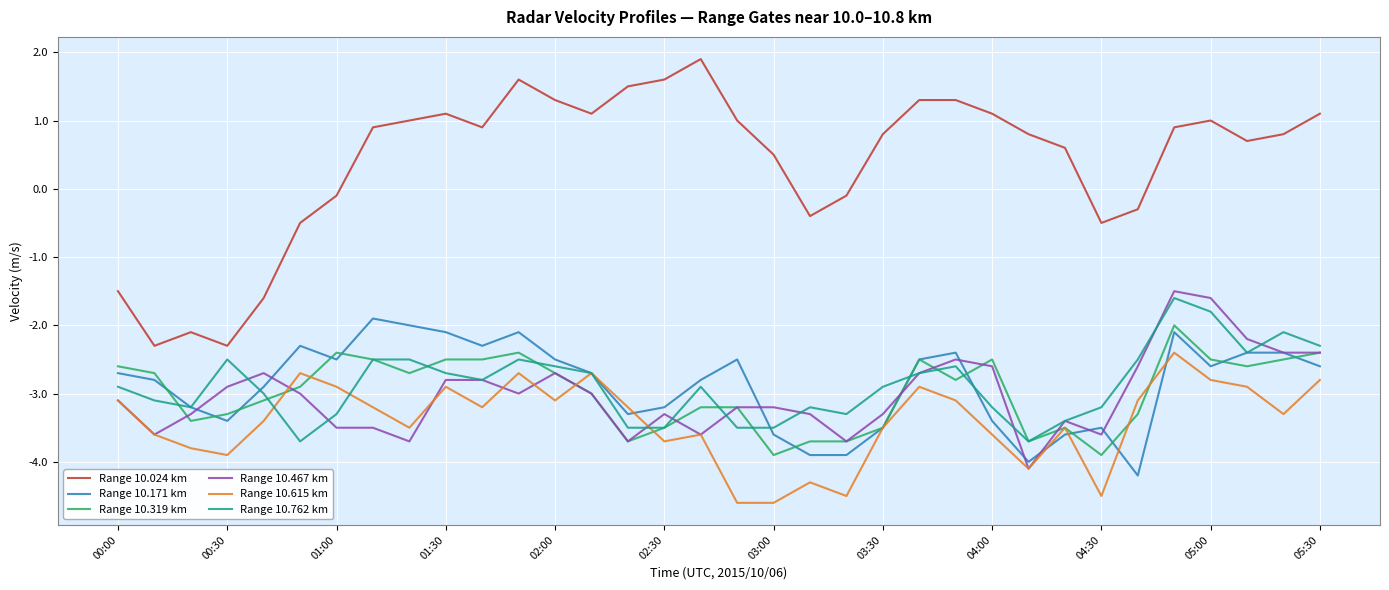

What is the maximum value shown in the chart?

1.9